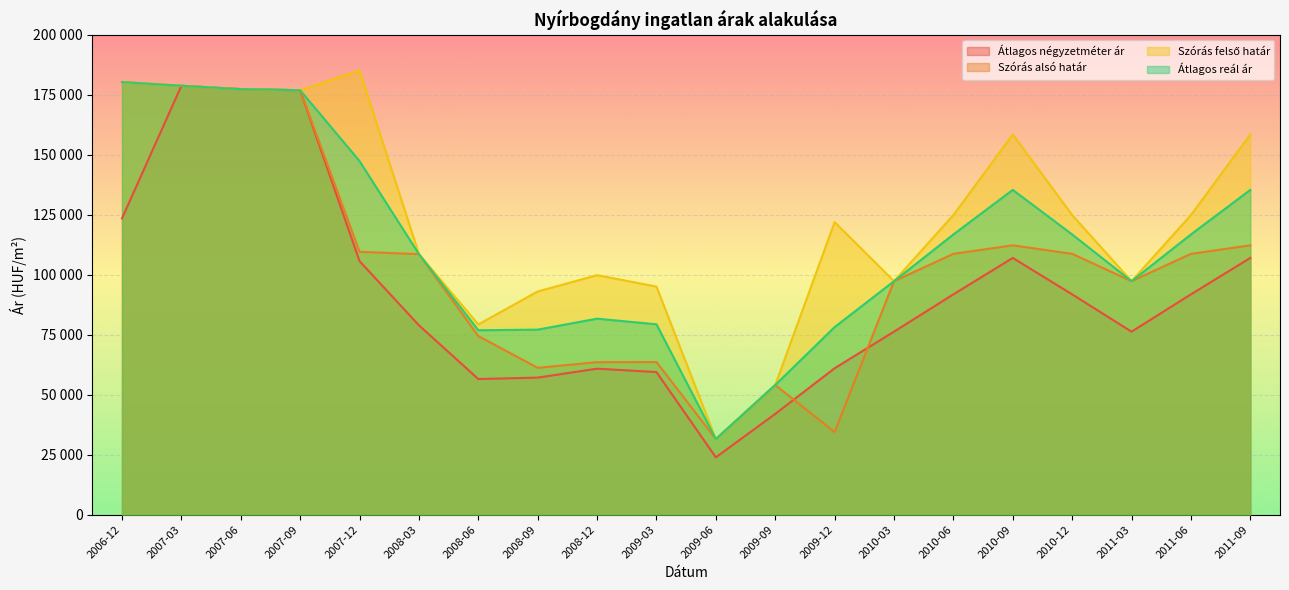

List the series in order of their overall mean, highest first.

Szórás felső határ, Átlagos reál ár, Szórás alsó határ, Átlagos négyzetméter ár